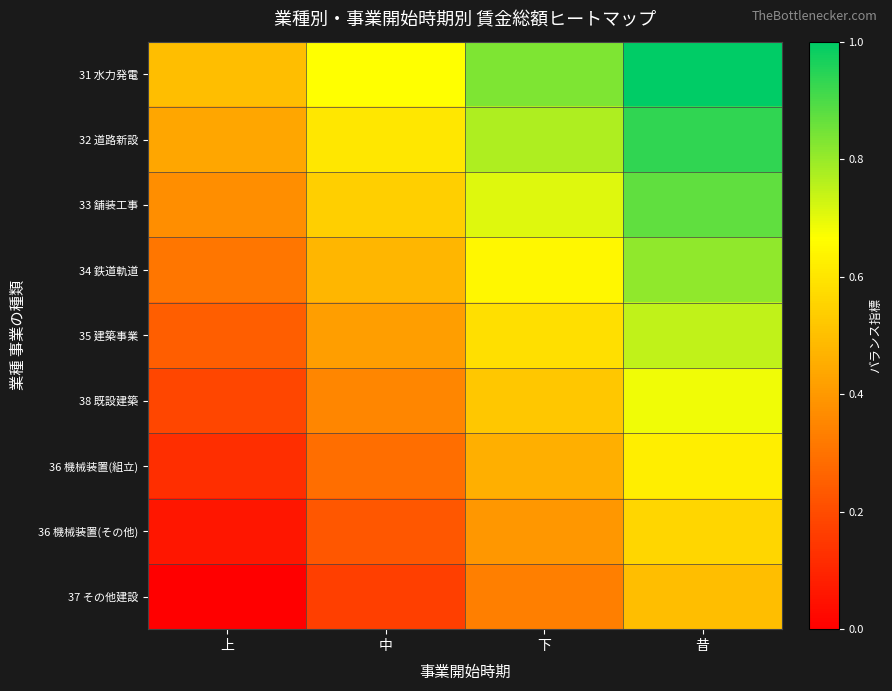

At 下, list the series in order from smallest to largest.

37 その他建設, 36 機械装置(その他), 36 機械装置(組立), 38 既設建築, 35 建築事業, 34 鉄道軌道, 33 舗装工事, 32 道路新設, 31 水力発電